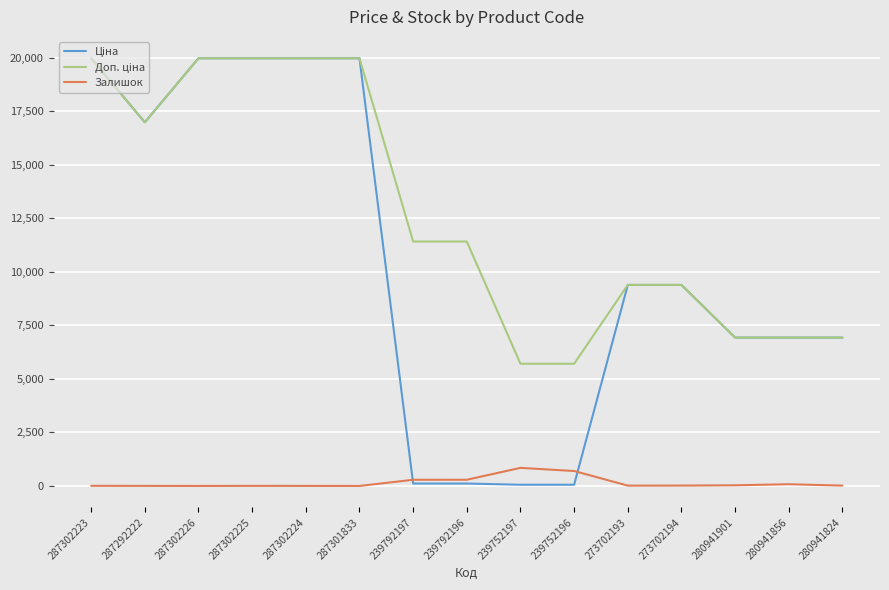

Is it true that Залишок equals 81.0 at 280941856?

True